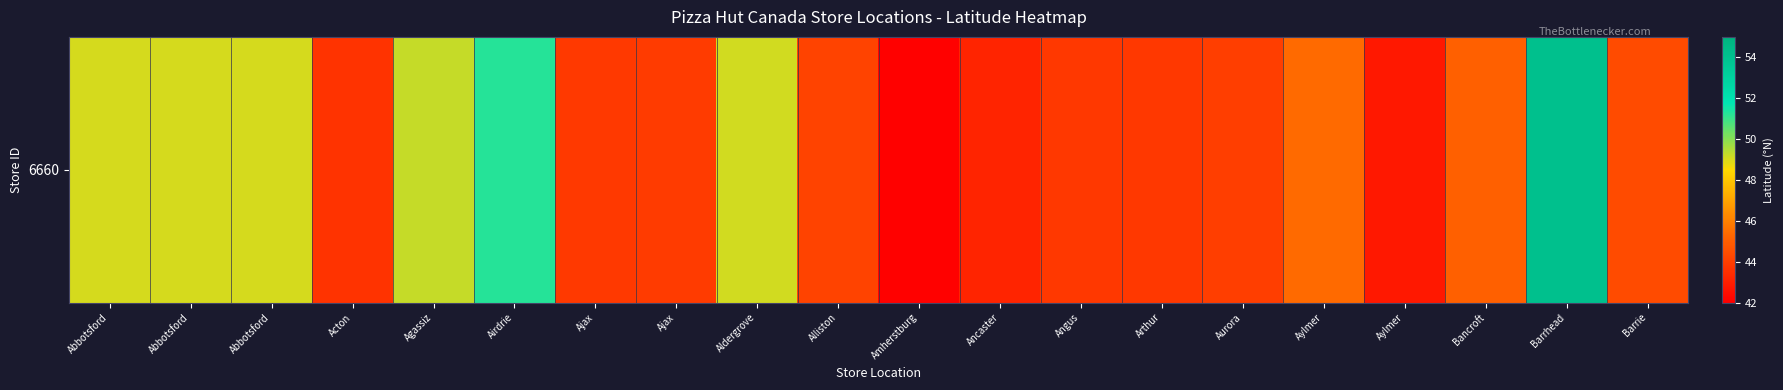

What is the greatest value displayed?

54.1